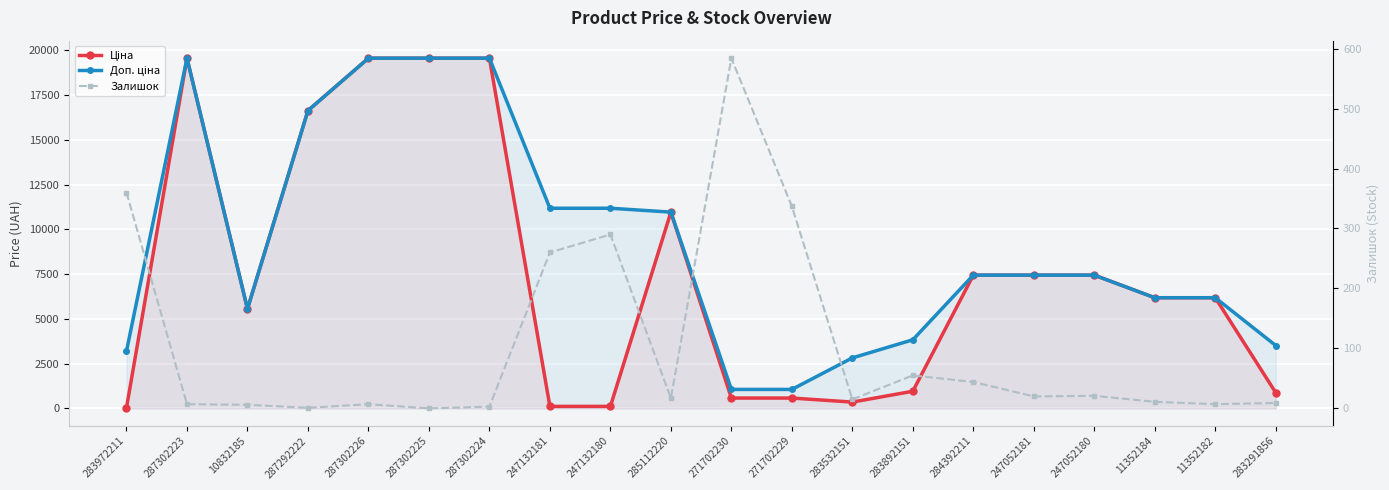

What is the value of the Ціна point at the 5th from the left?

19564.9